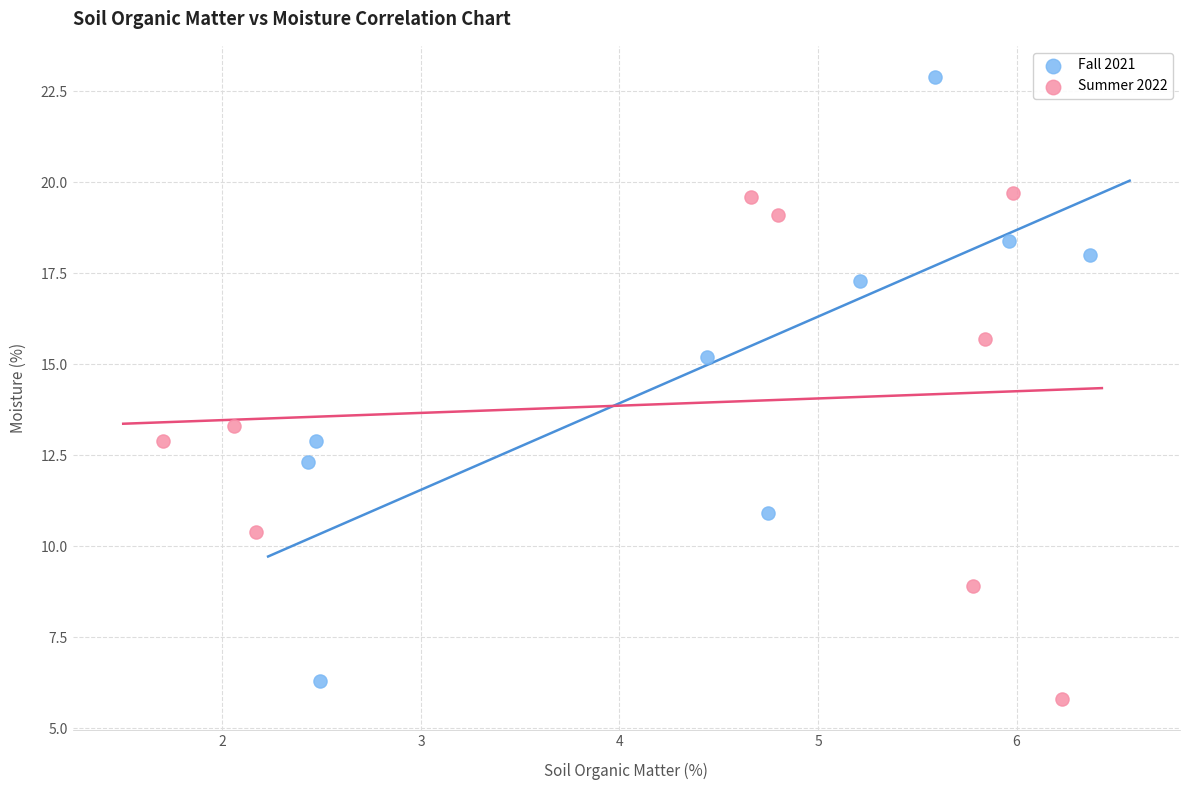

What are all the series names shown in the legend?

Fall 2021, Summer 2022